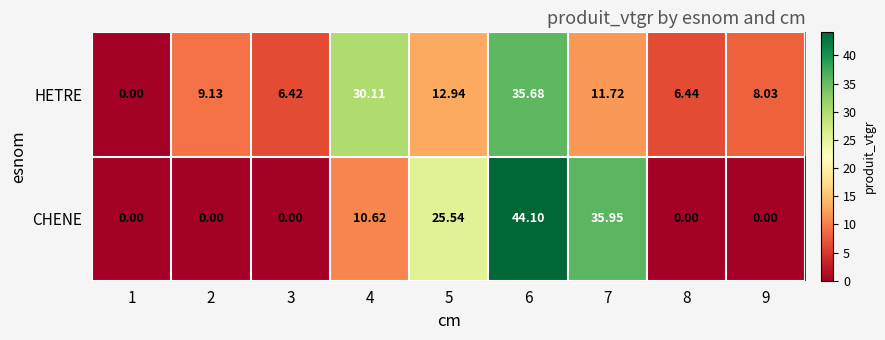

Rank the series by their average value, from highest to lowest.

HETRE, CHENE